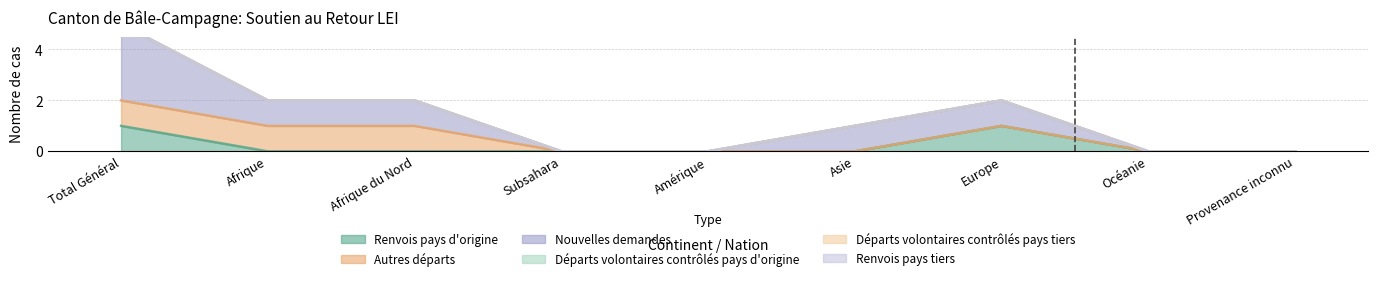

What value does the Nouvelles demandes series have at Afrique?

1